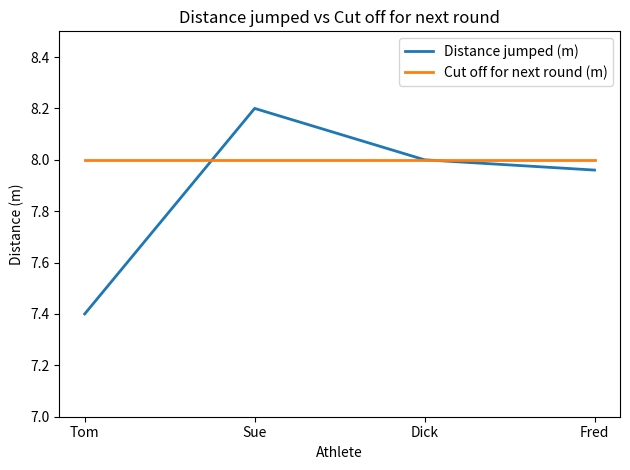

List the series in order of their peak value, lowest first.

Cut off for next round (m), Distance jumped (m)